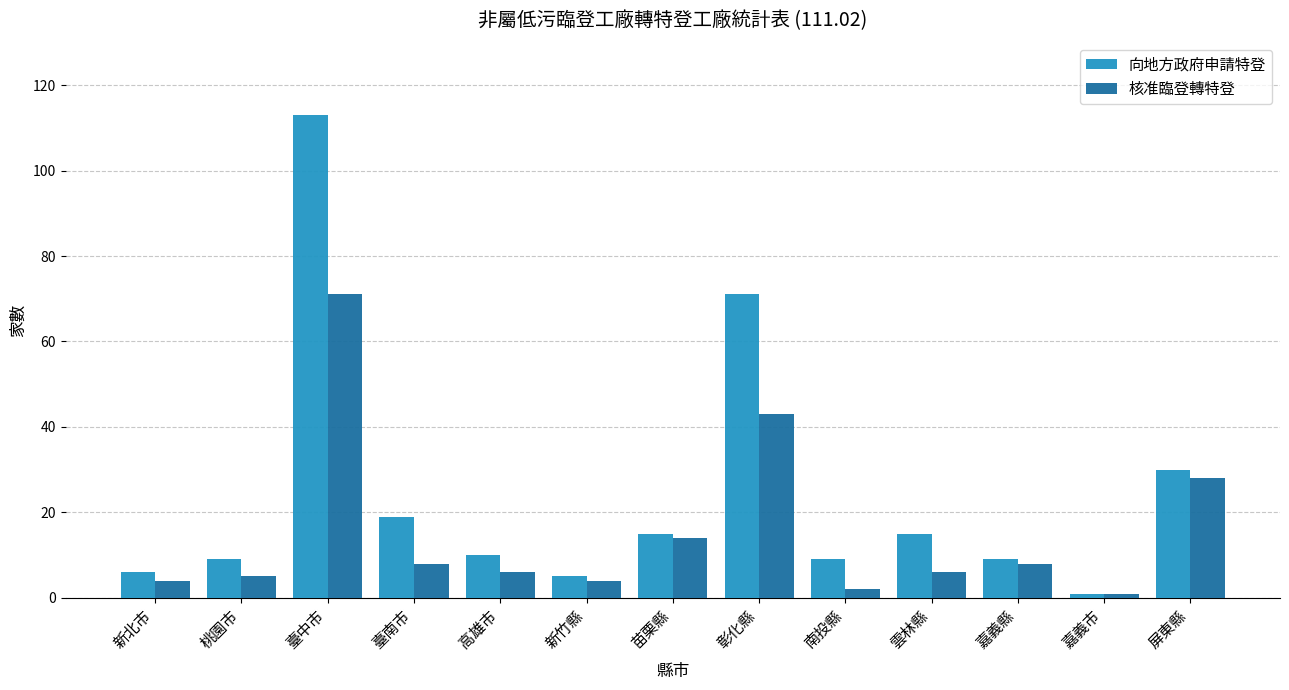

How many bars are there in total?

26